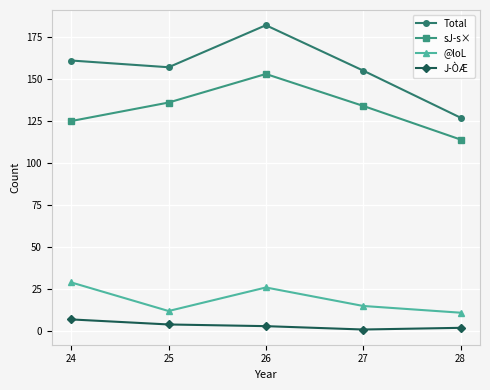

Which series has the widest spread of values?

Total